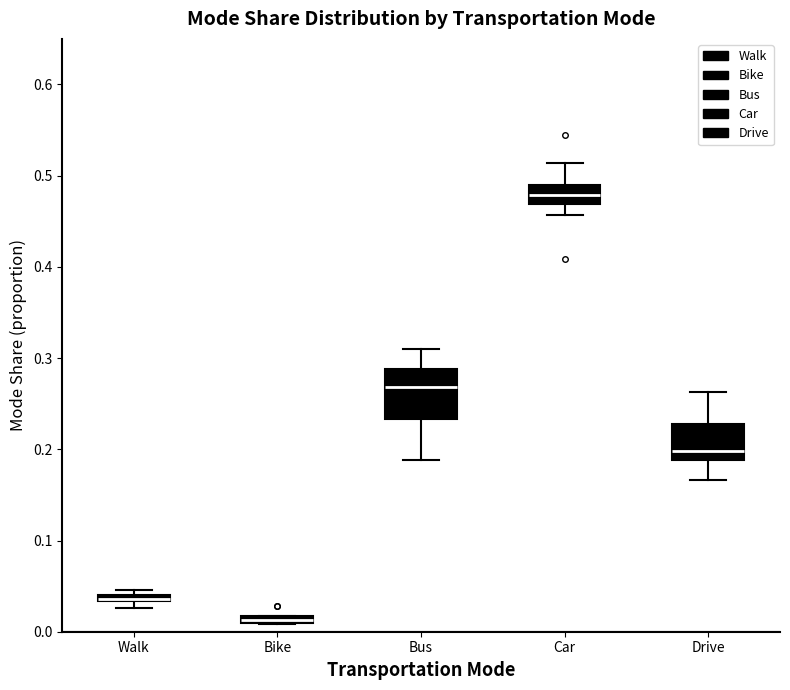

Comparing the boxes themselves (not the whiskers), which one is the tallest?

Bus